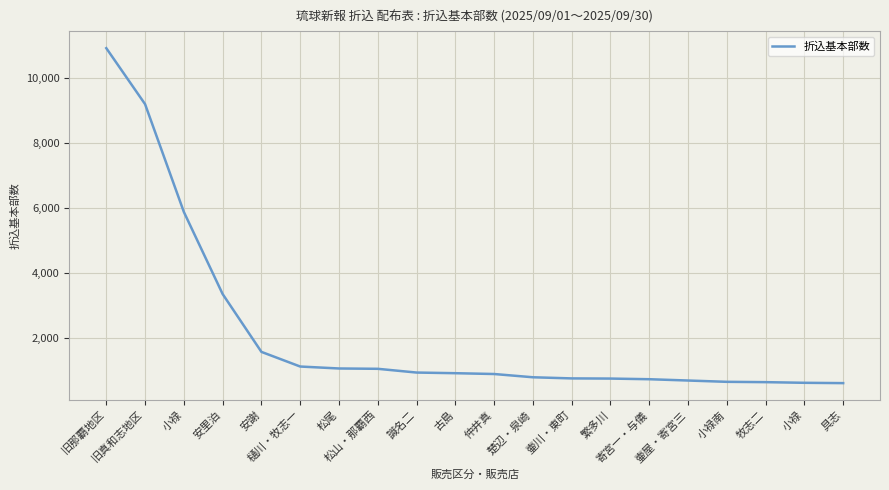

What is the ratio of the value at 壷川・東町 to the value at 旧真和志地区?

0.1